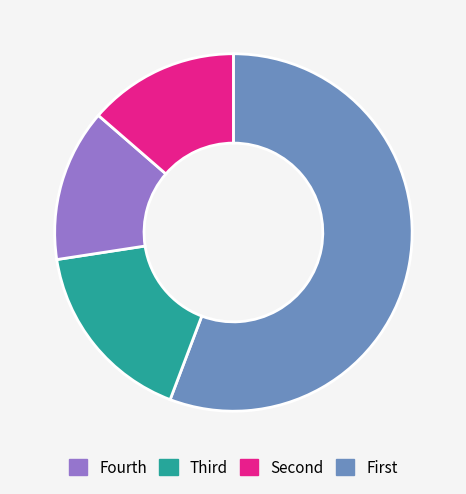

Is there a majority slice in this chart?

Yes